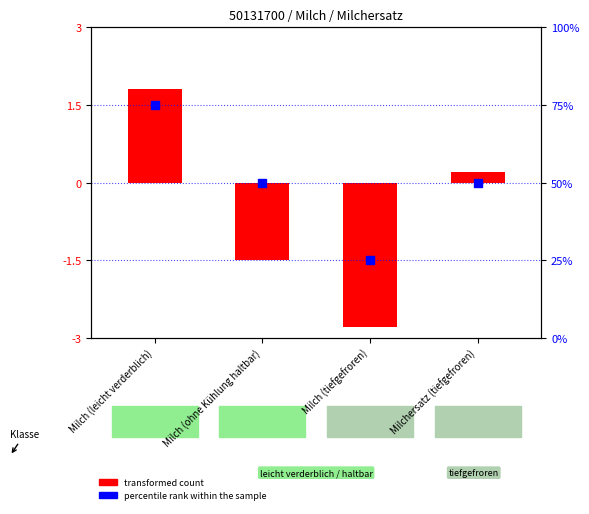

Is the value of transformed count at Milch (tiefgefroren) greater than the value of percentile rank within the sample at Milch (tiefgefroren)?

No